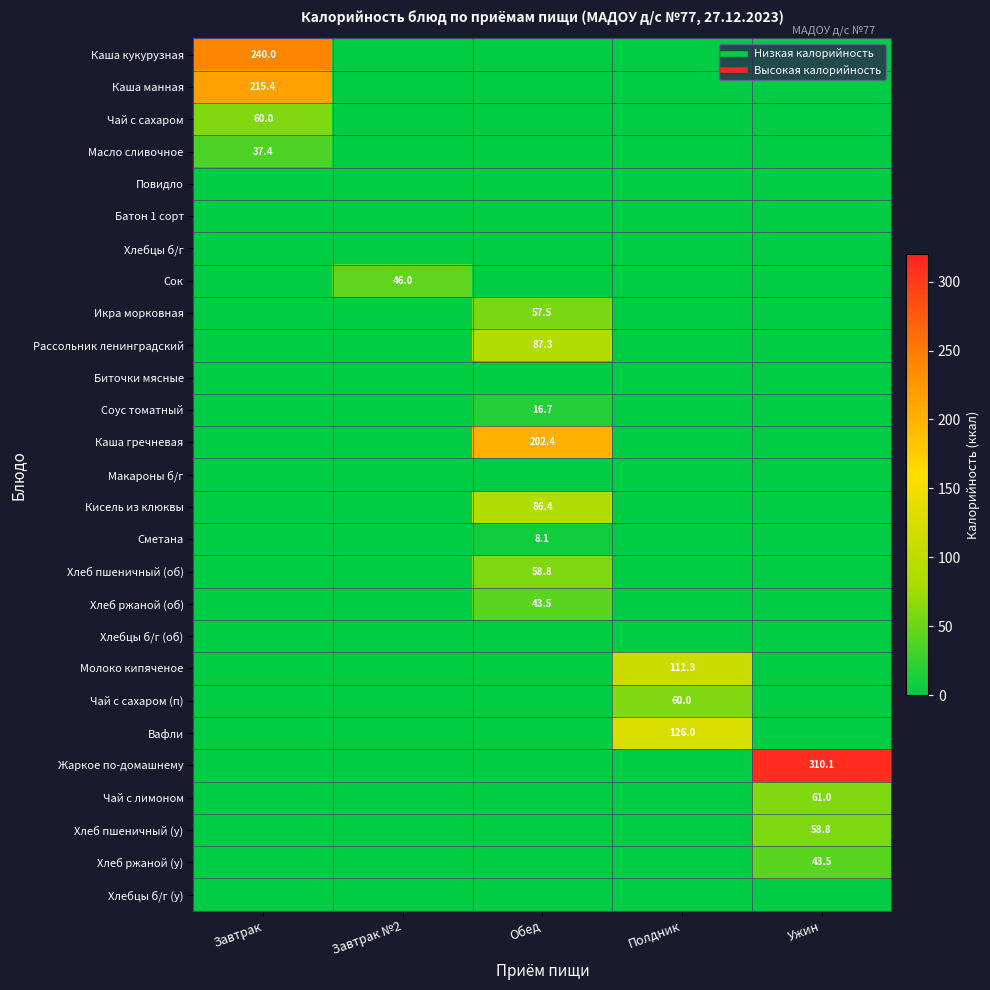

Which category has the lowest value in the Сок series?

Завтрак